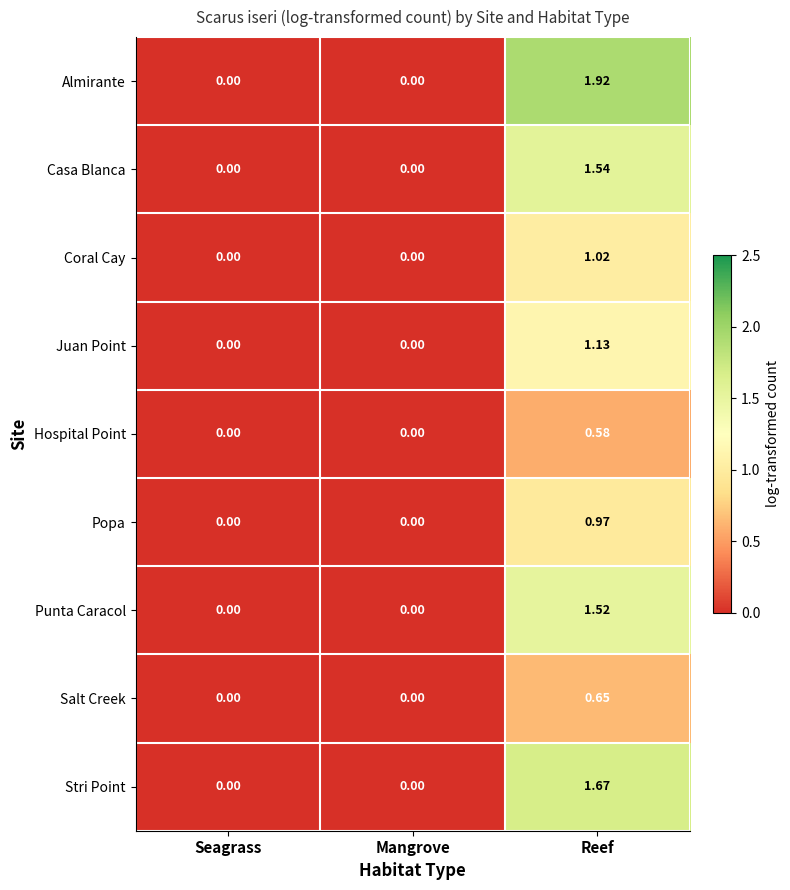

Rank the series by their maximum value, from highest to lowest.

Almirante, Stri Point, Casa Blanca, Punta Caracol, Juan Point, Coral Cay, Popa, Salt Creek, Hospital Point